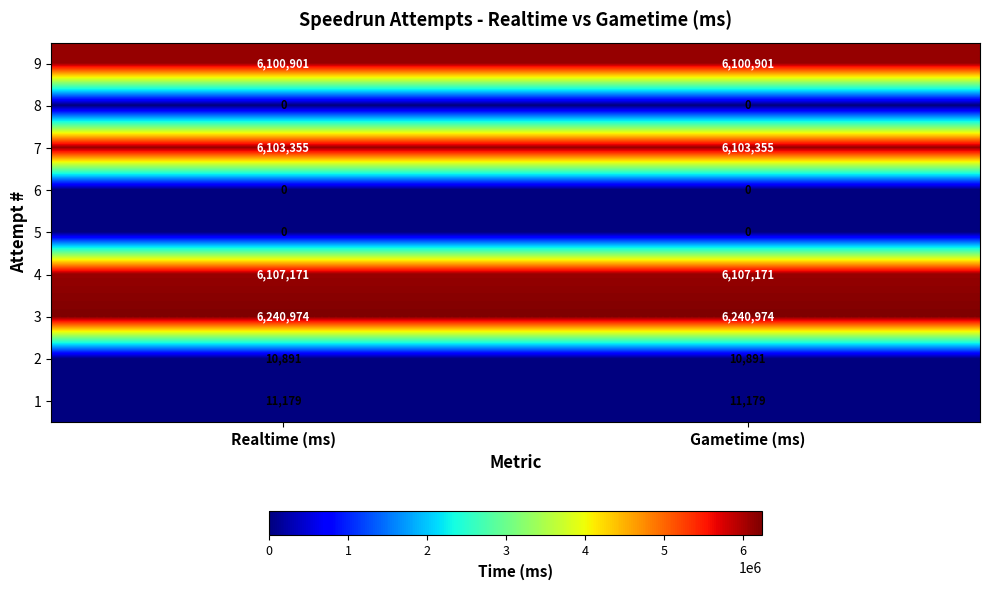

What is the total value across all series at Realtime (ms)?

24574471